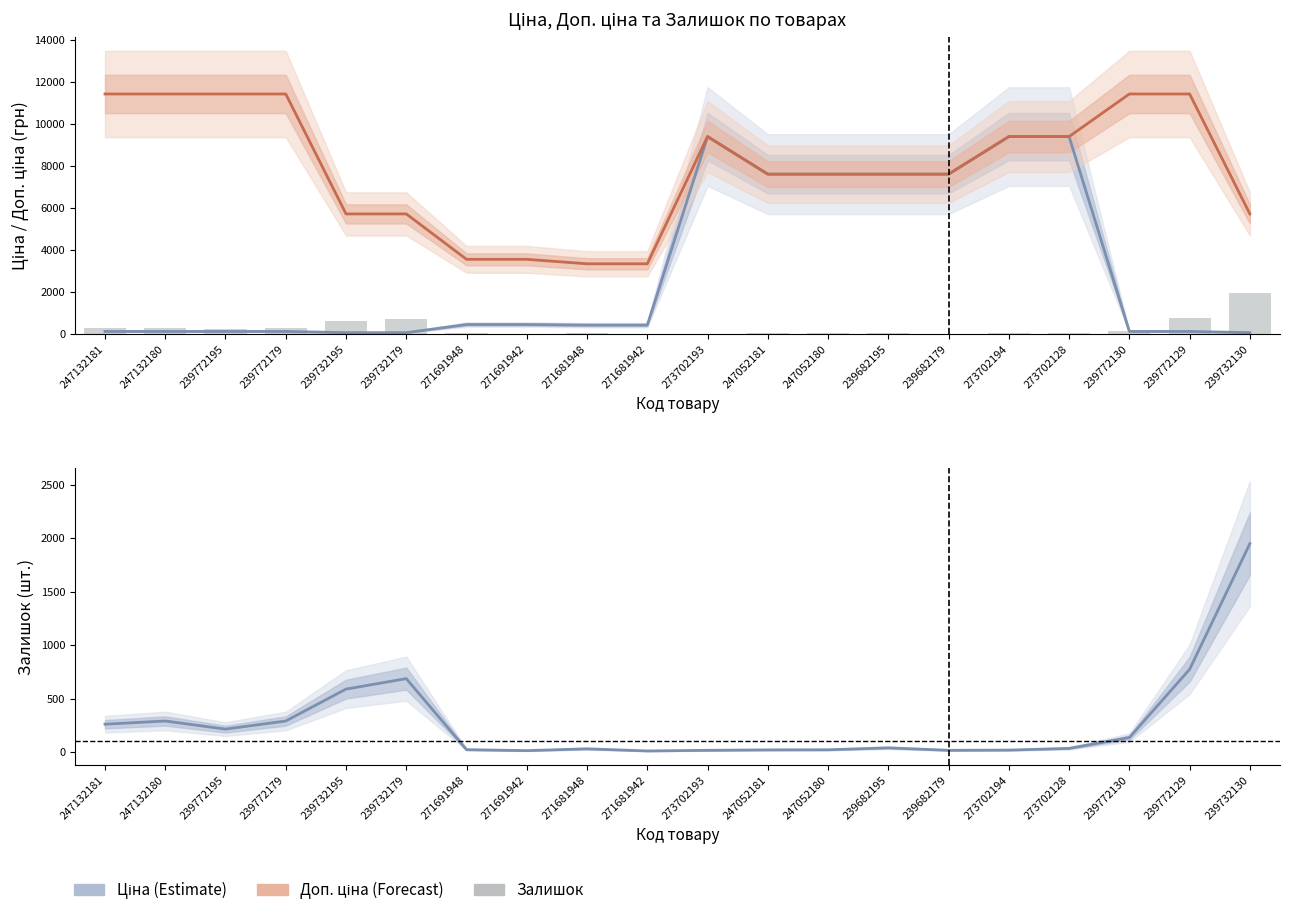

What is the value of the Ціна bar at the 11th from the left?

9384.0